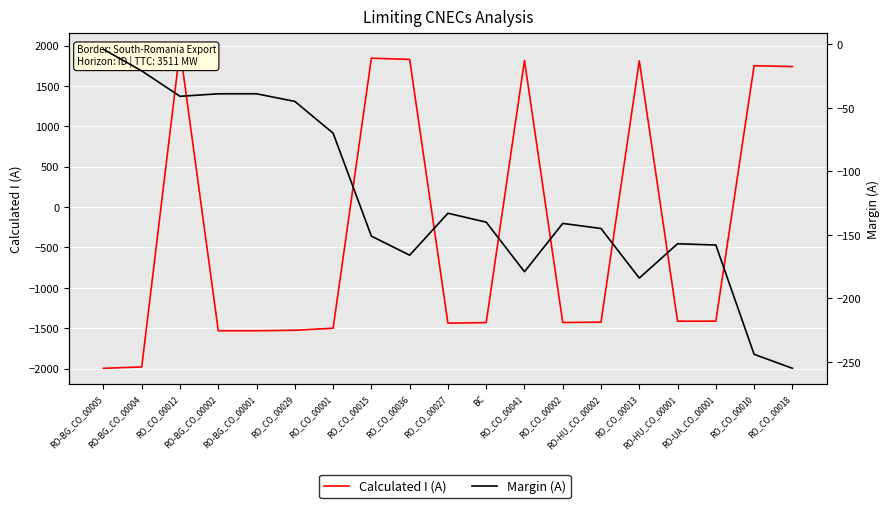

Which series has the largest total across all categories?

Margin (A)